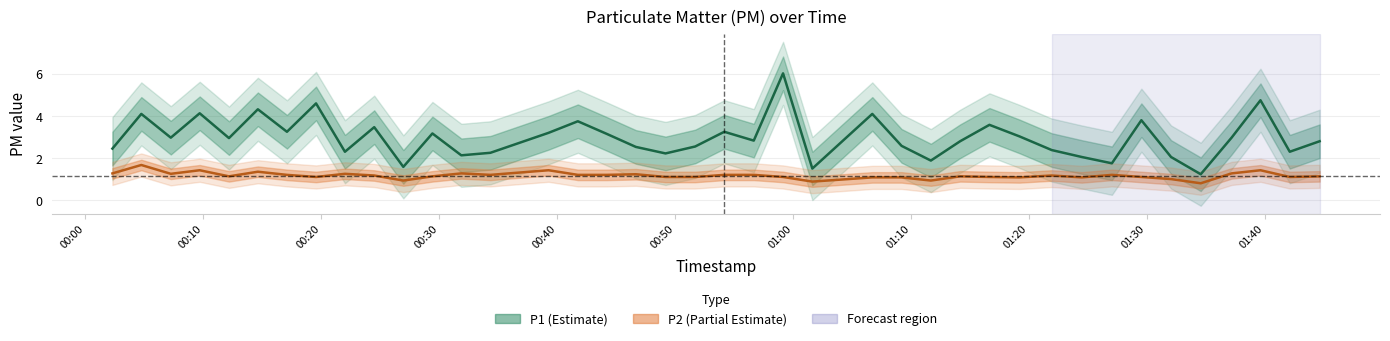

In P1, how many points are lower than both neighbors (excluding endpoints)?

13